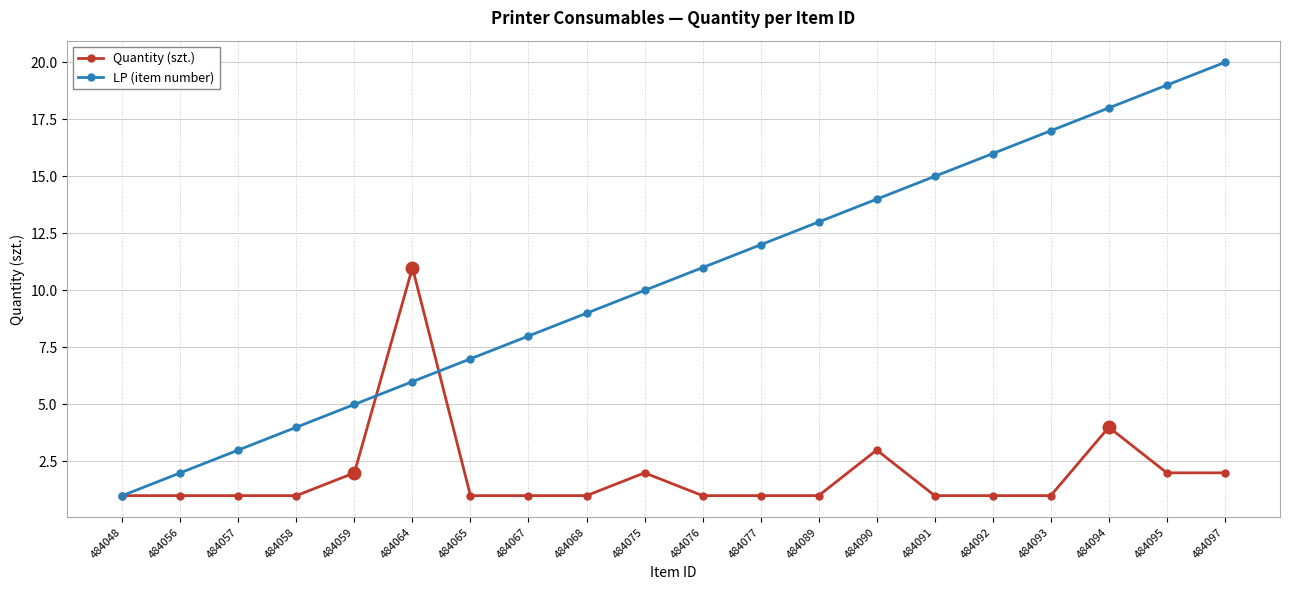

Which series has the largest total across all categories?

LP (item number)